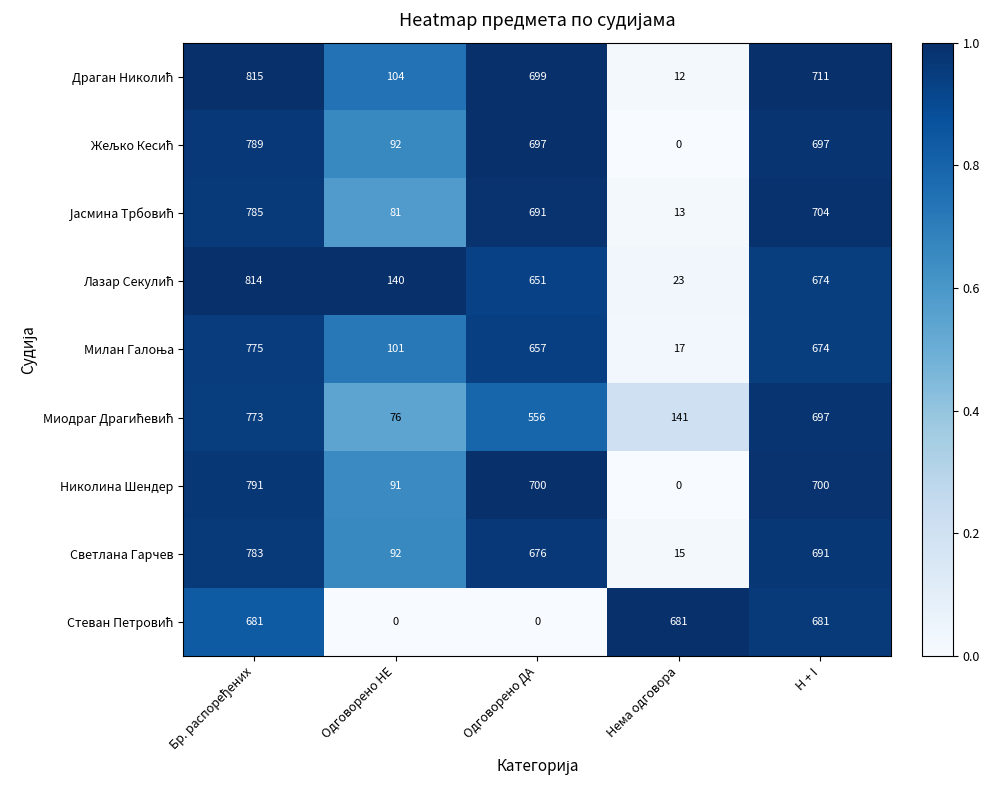

What is the spread (max minus min) of values at Нема одговора?

681